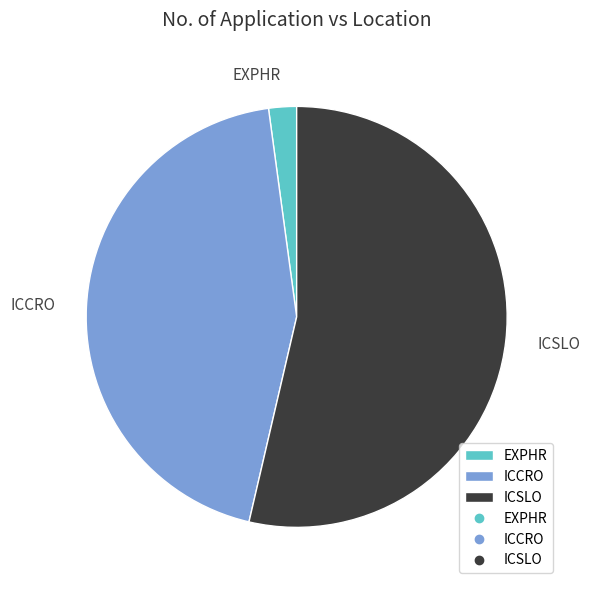

What is the ratio of the value at ICCRO to the value at ICSLO?

0.8